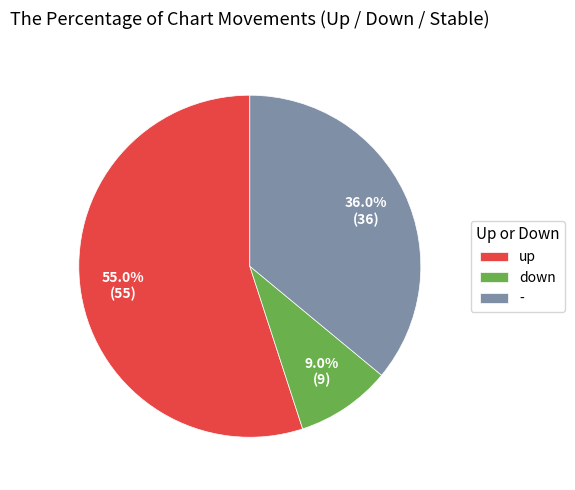

What percentage is the - slice, to the nearest percent?

36%